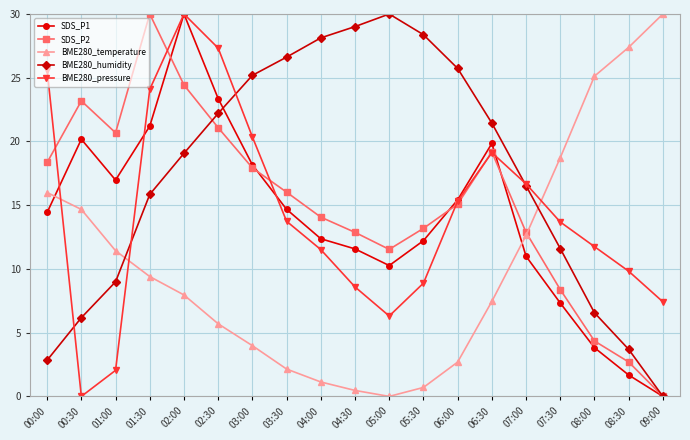

How many lines are shown in the chart?

5